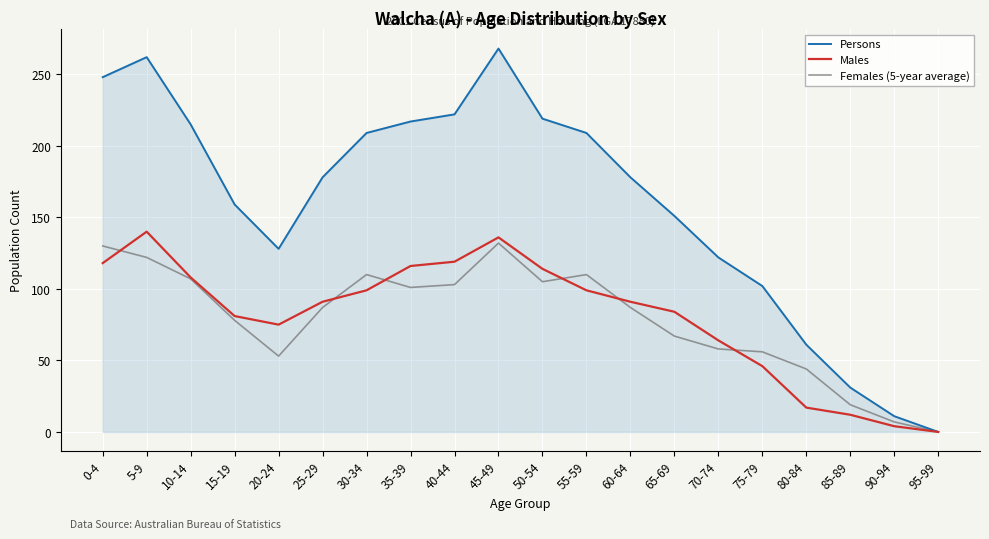

Is it true that Persons equals 106 at 80-84?

False